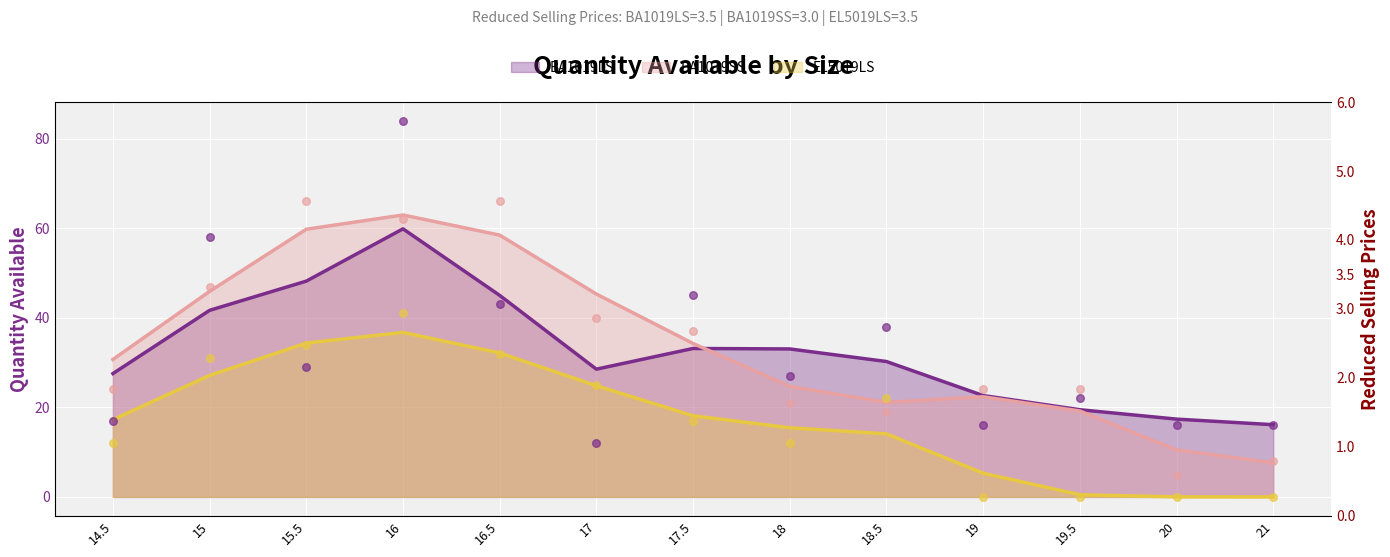

What are all the series names shown in the legend?

BA1019LS, BA1019SS, EL5019LS